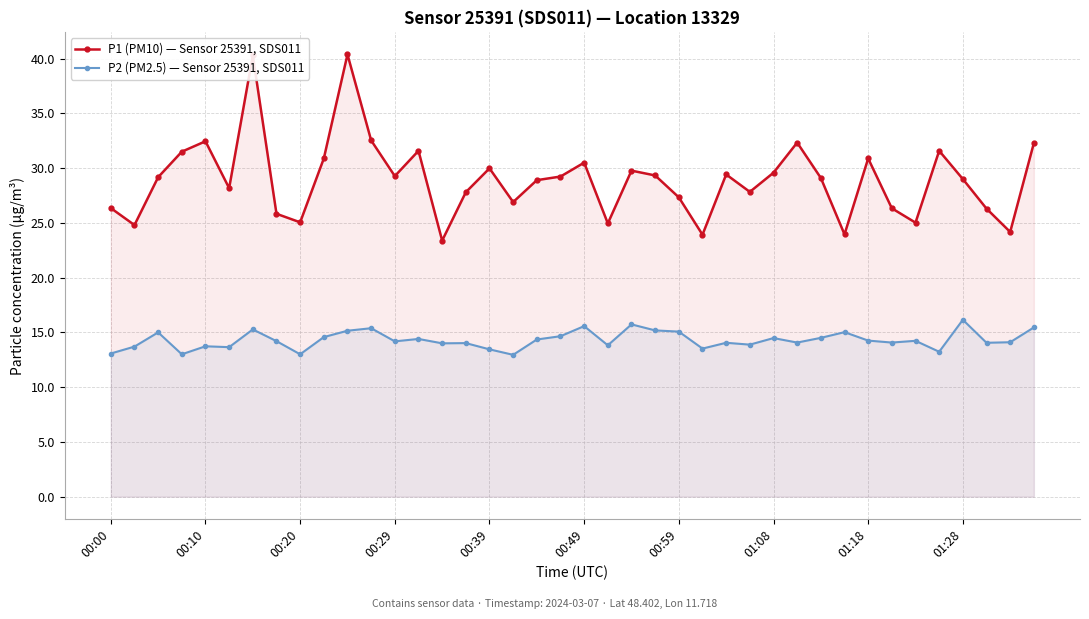

Which series has the largest total across all categories?

P1 (PM10) — Sensor 25391, SDS011